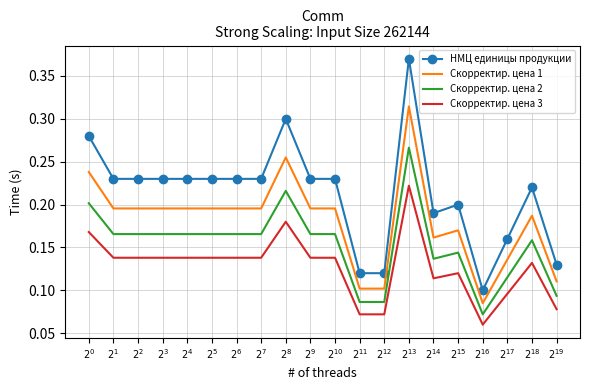

Which category has the highest value in the НМЦ единицы продукции series?

$2^{13}$